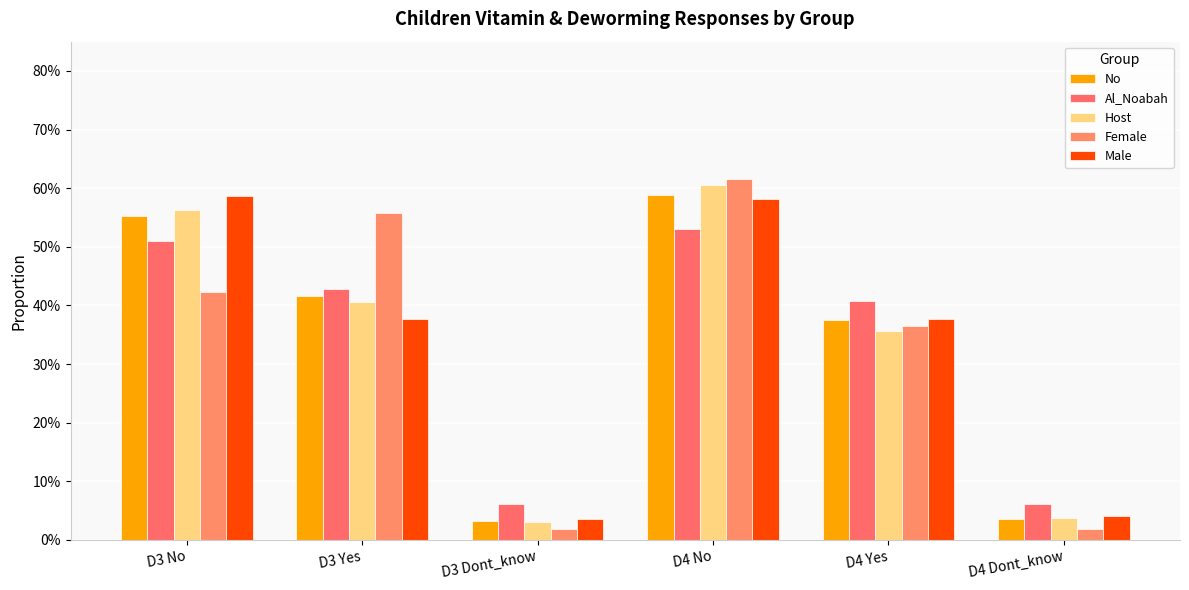

The value of Male at D4 Dont_know is 0.0. True or false?

True